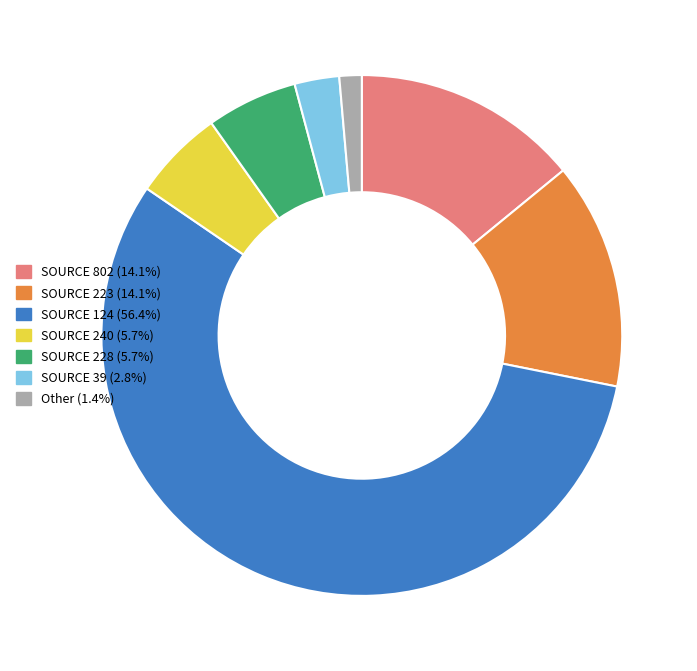

Is there any slice that represents more than half of the pie?

Yes